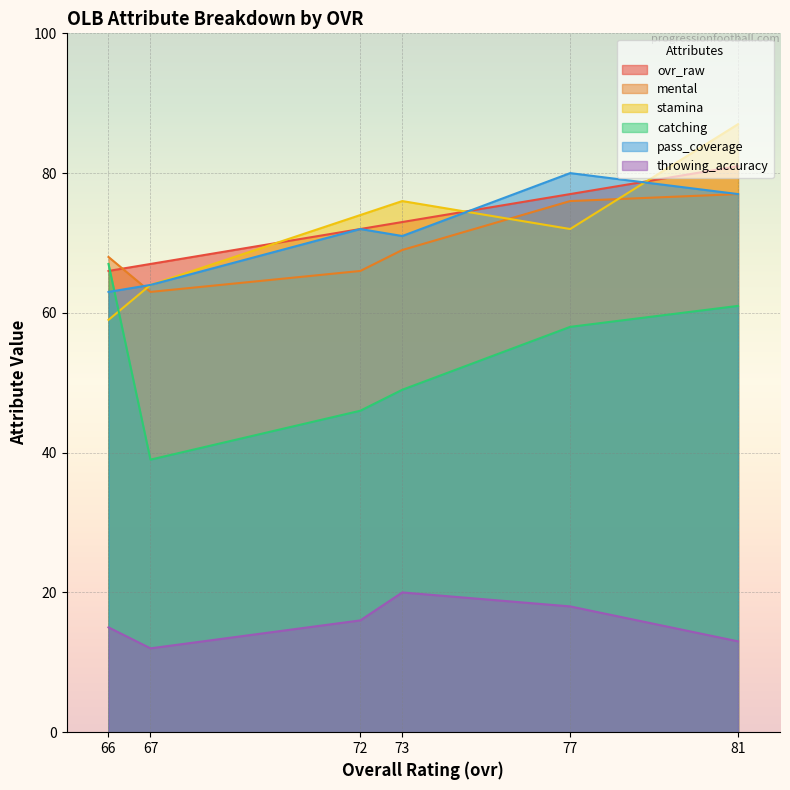

What is the difference between the second highest and minimum values in the mental series?

13